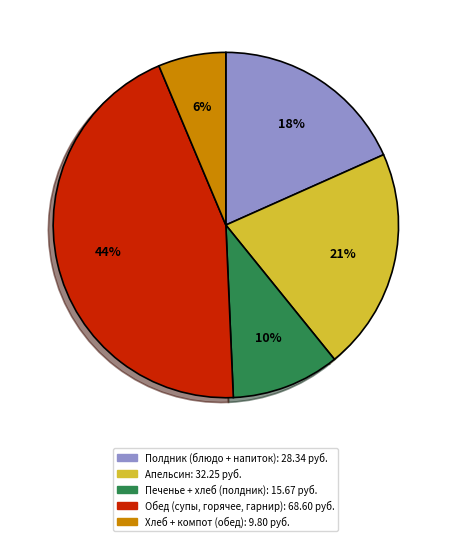

To the nearest percent, what is the difference between the largest and smallest slice percentages?

38%